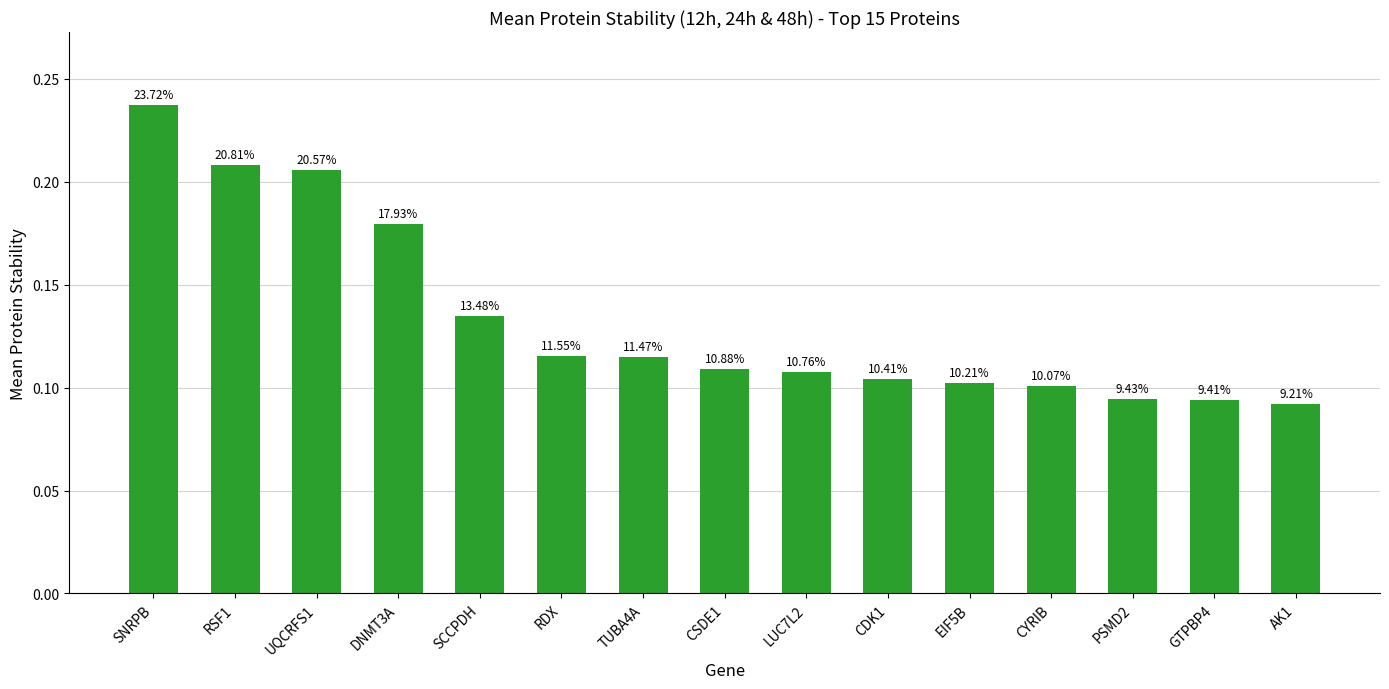

What position from the right is CSDE1?

8